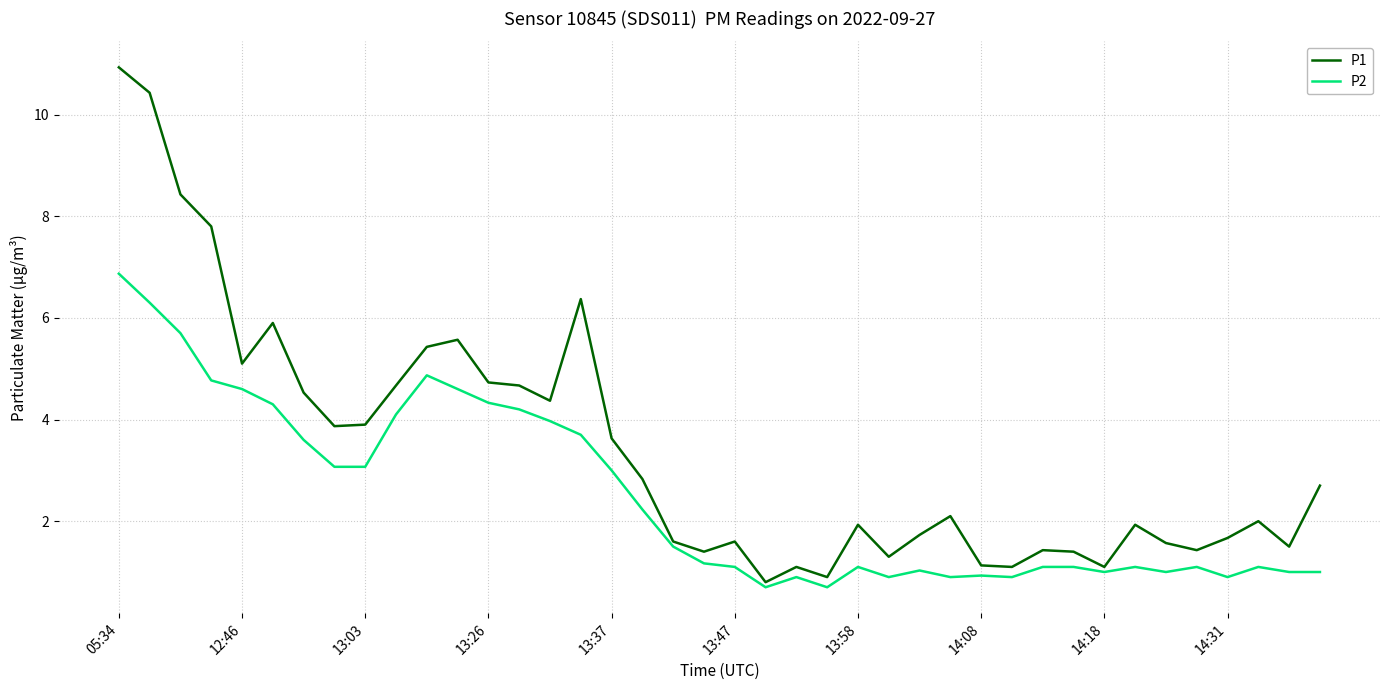

Which series has the largest total across all categories?

P1